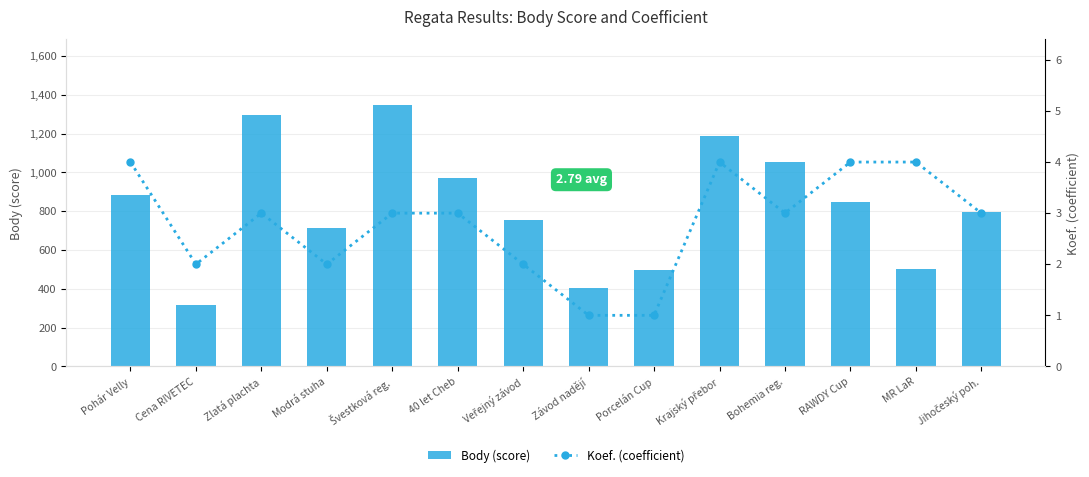

List the series in order of their peak value, lowest first.

Koef. (coefficient), Body (score)